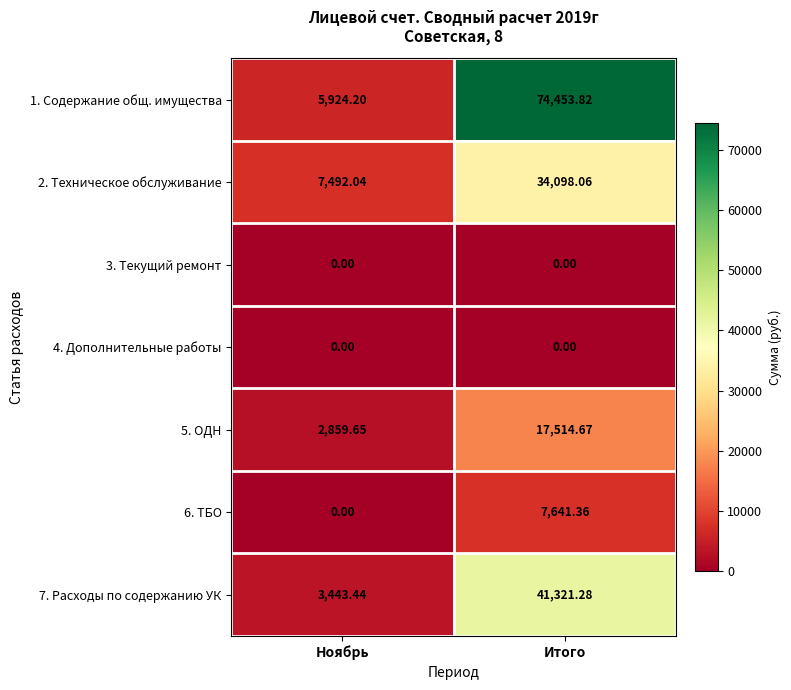

At which label is 1. Содержание общ. имущества closest to 40189?

Ноябрь